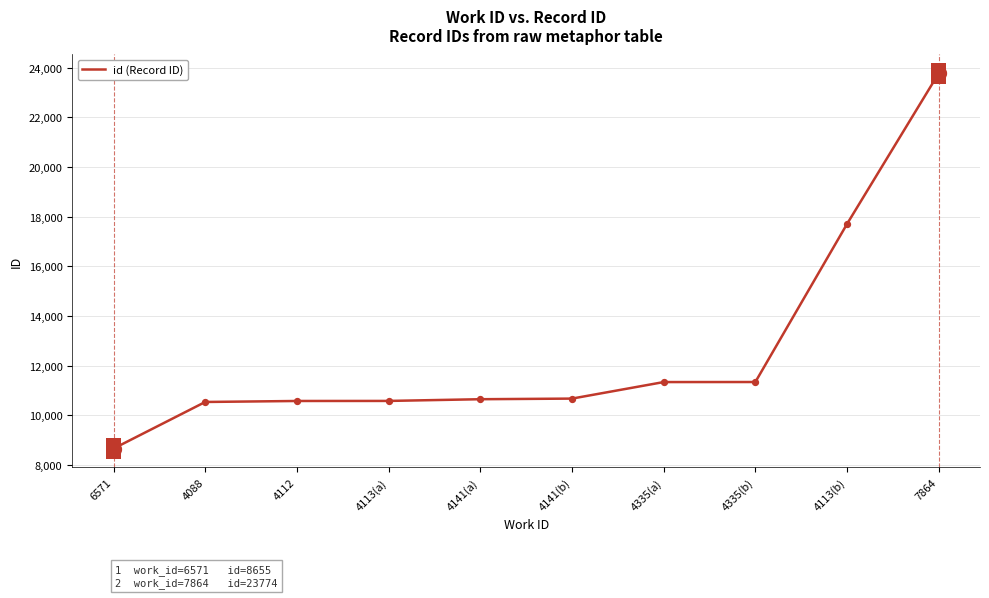

What is the change in value from 4335(b) to 7864?

+12438